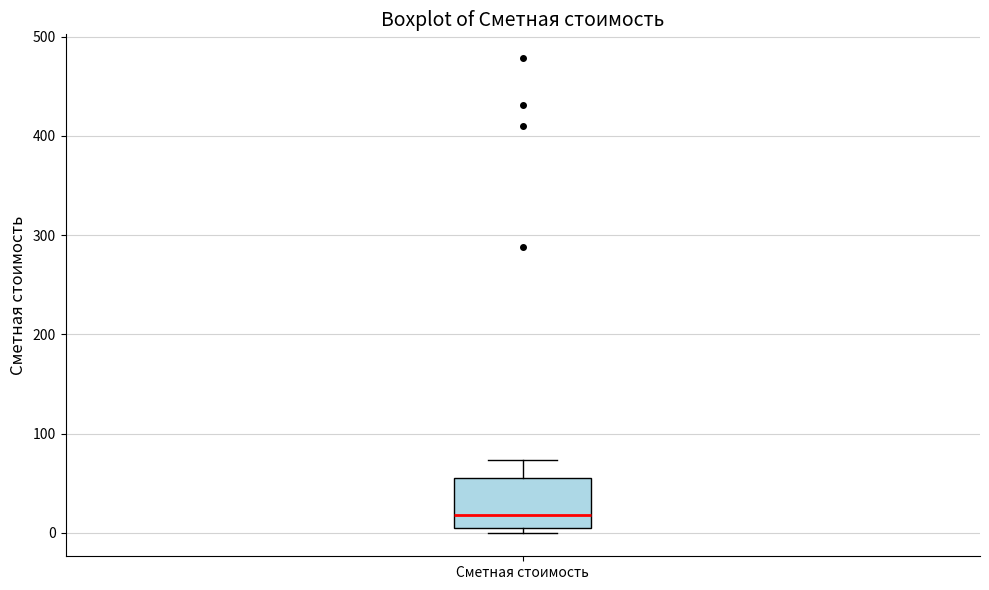

Transcribe this box plot: give where the median line is, the range the box spans, and where the two whiskers end, as read against the y-axis. The values are not printed on the chart, so give them approximately, as read against the axis.

median 20, box 0 to 60, whiskers 0 (just below the box's lower edge) to 70